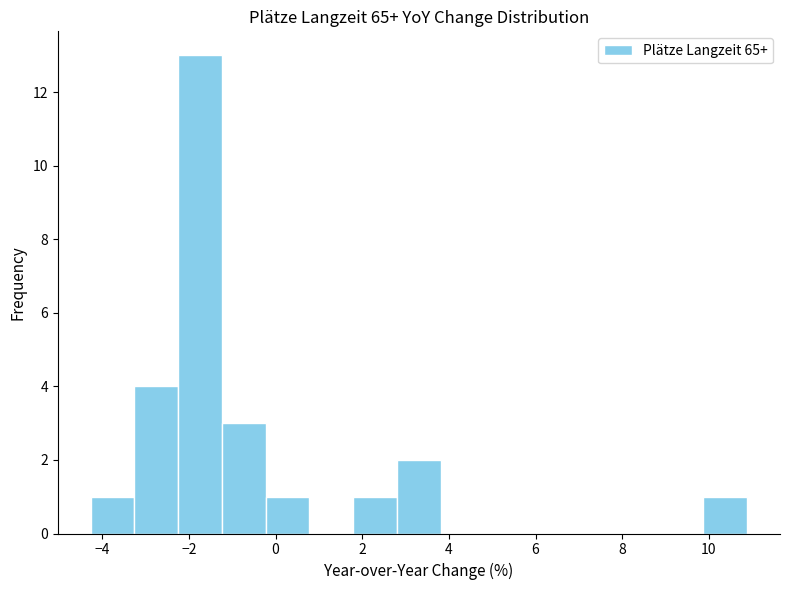

How tall is the bar that spans -2.2 to -1.2 on the x-axis? Neither the bar edges nor the heights are printed on the chart, so give them approximately, as read against the axes.

13